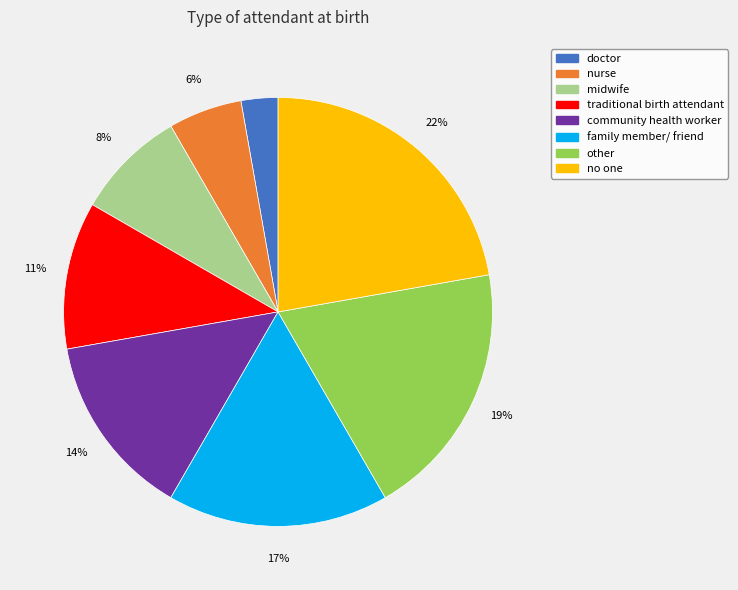

To the nearest percent, what percentage of the pie is other?

19%